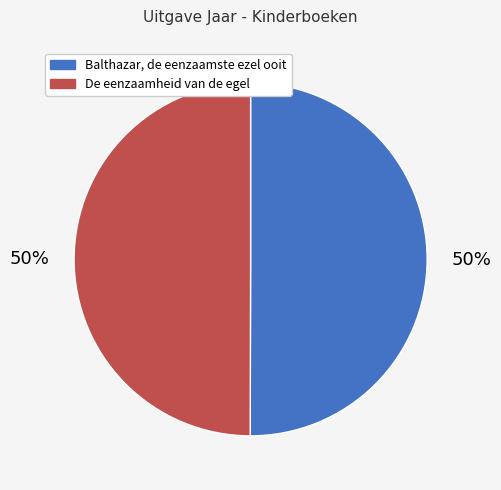

Is the sum of Balthazar, de eenzaamste ezel ooit and De eenzaamheid van de egel greater than half?

Yes